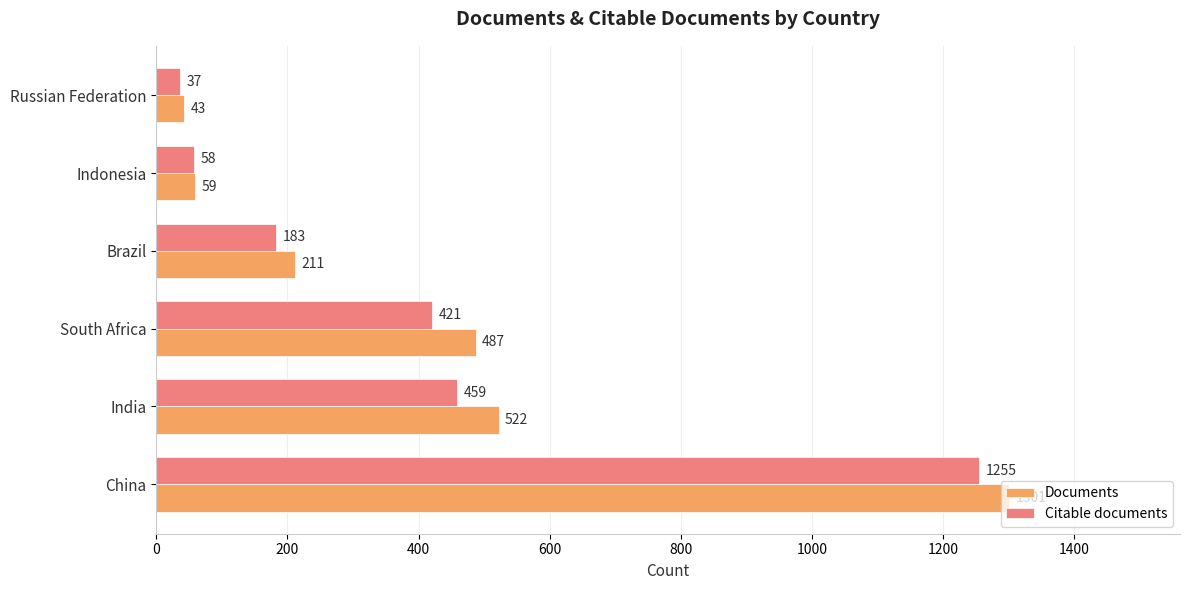

Is it true that Documents equals 134 at Brazil?

False